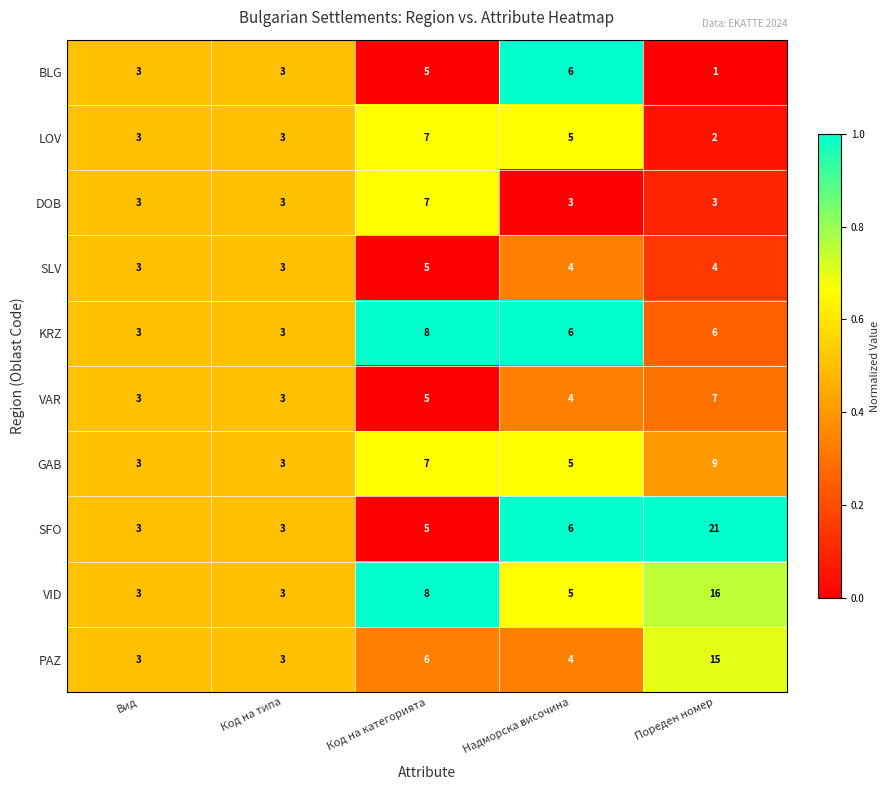

Which series has the largest total across all categories?

SFO